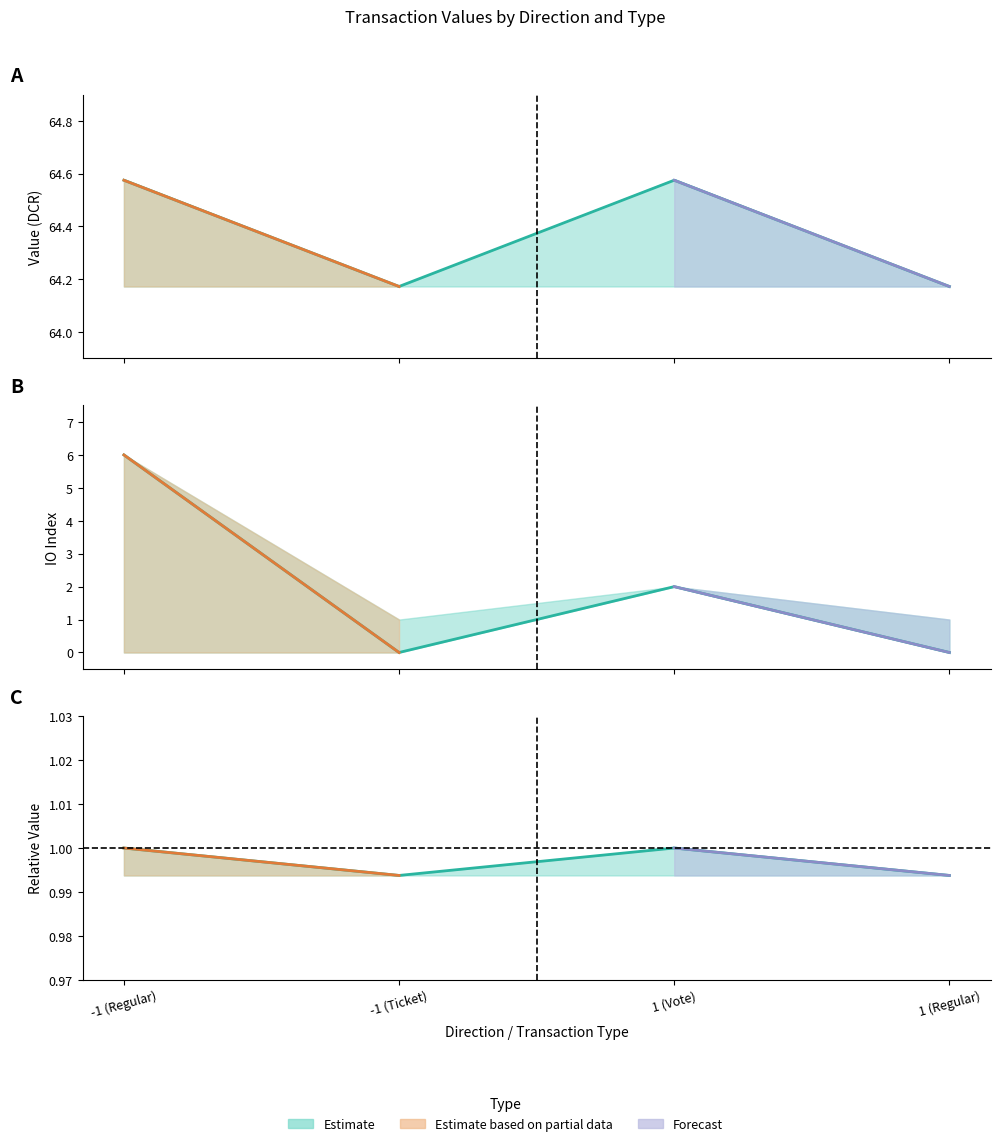

What is the difference between the maximum and minimum values in the io_index series?

6.0